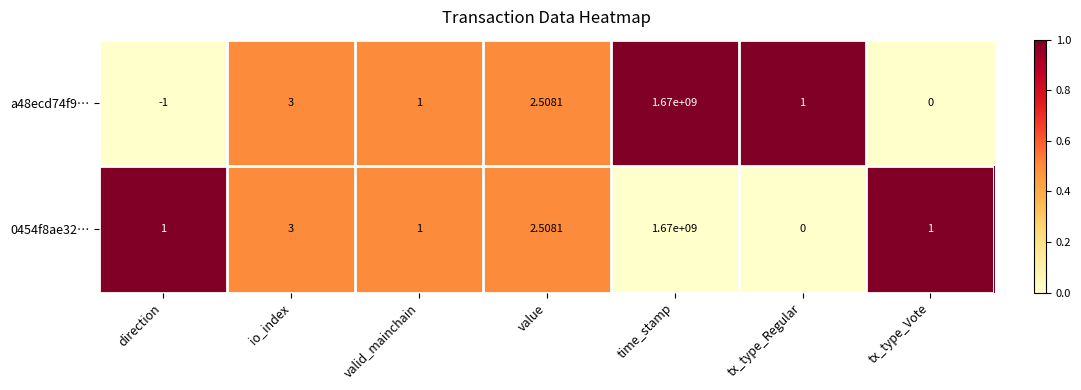

At which category is the sum across all series the highest?

time_stamp